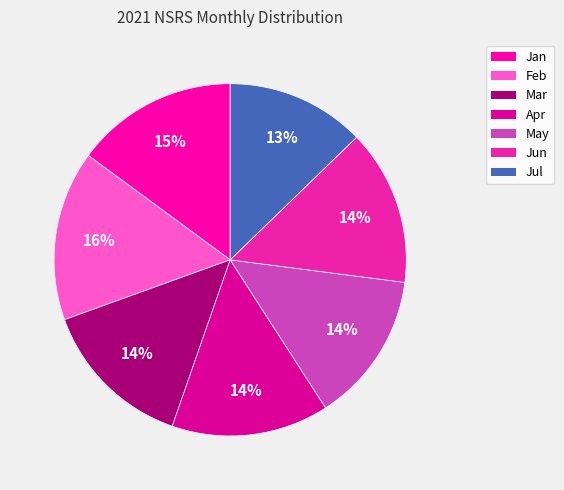

To the nearest percent, what percentage of the pie is Mar?

14%